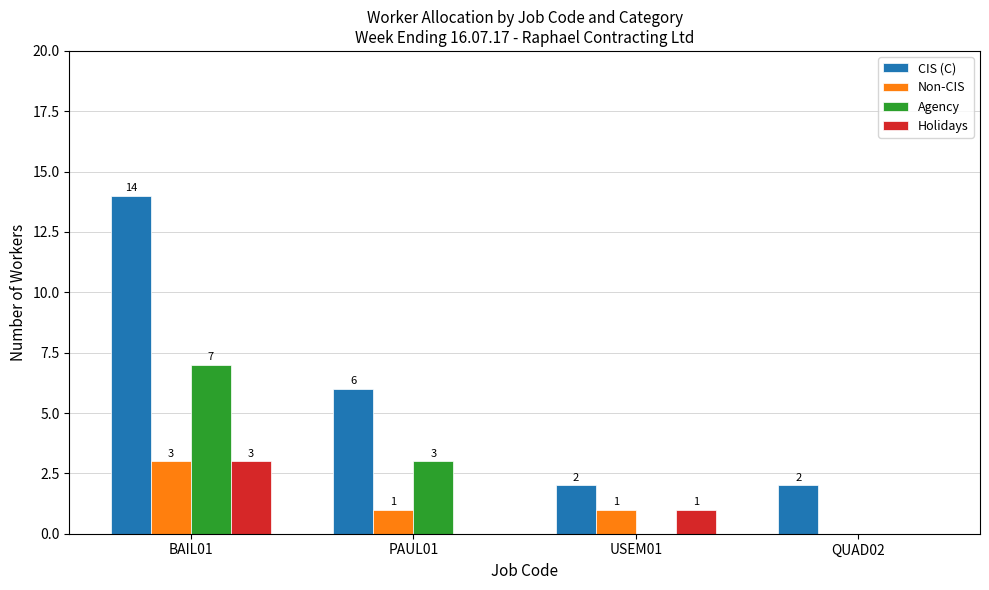

What is the spread (max minus min) of values at USEM01?

2